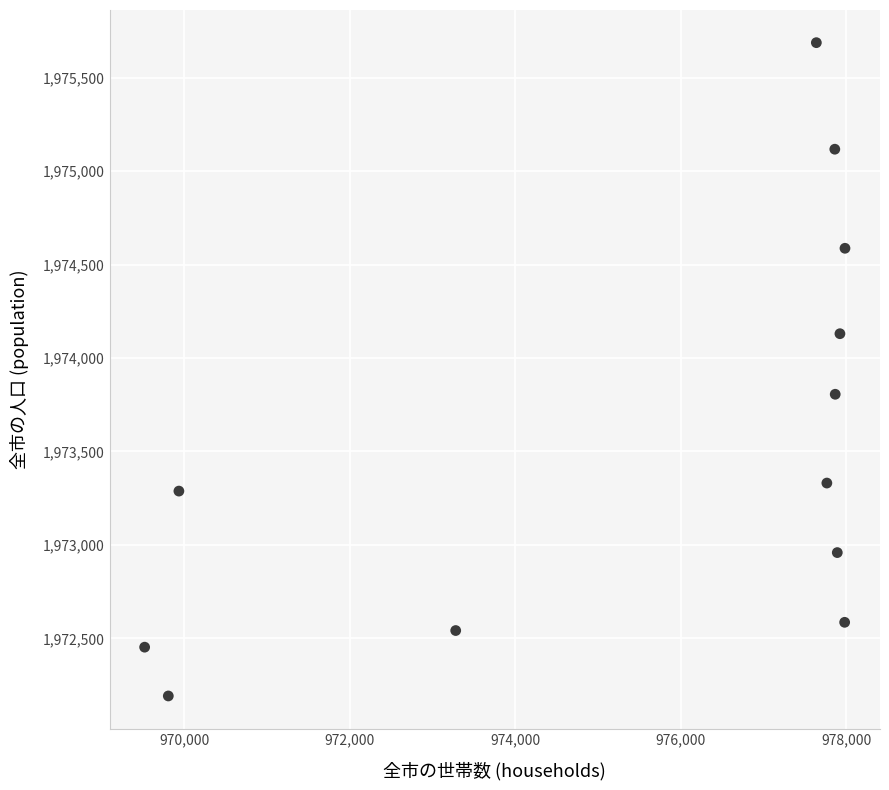

What Y value in the scatter plot is closest to 1973939?

1973806